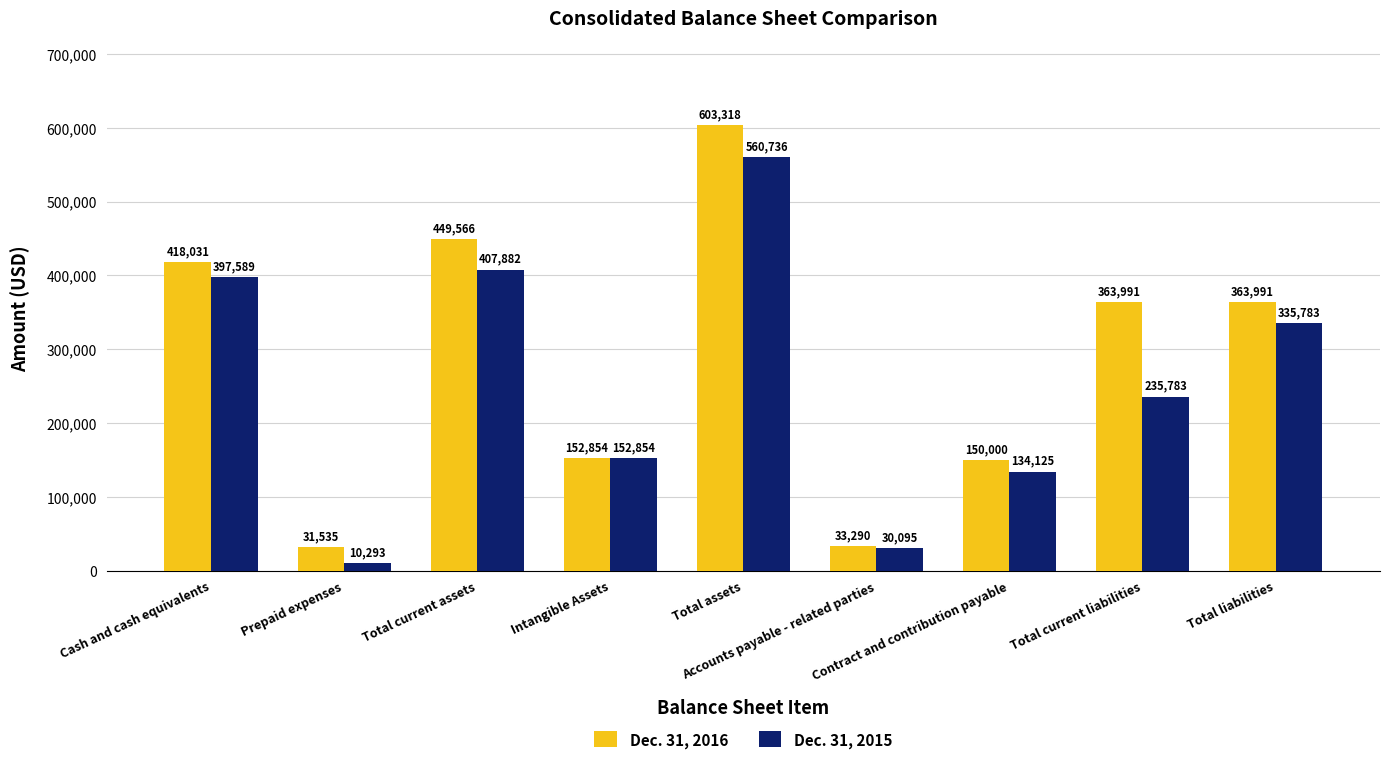

Between Total current assets and Total current liabilities, which series saw the biggest shift?

Dec. 31, 2015